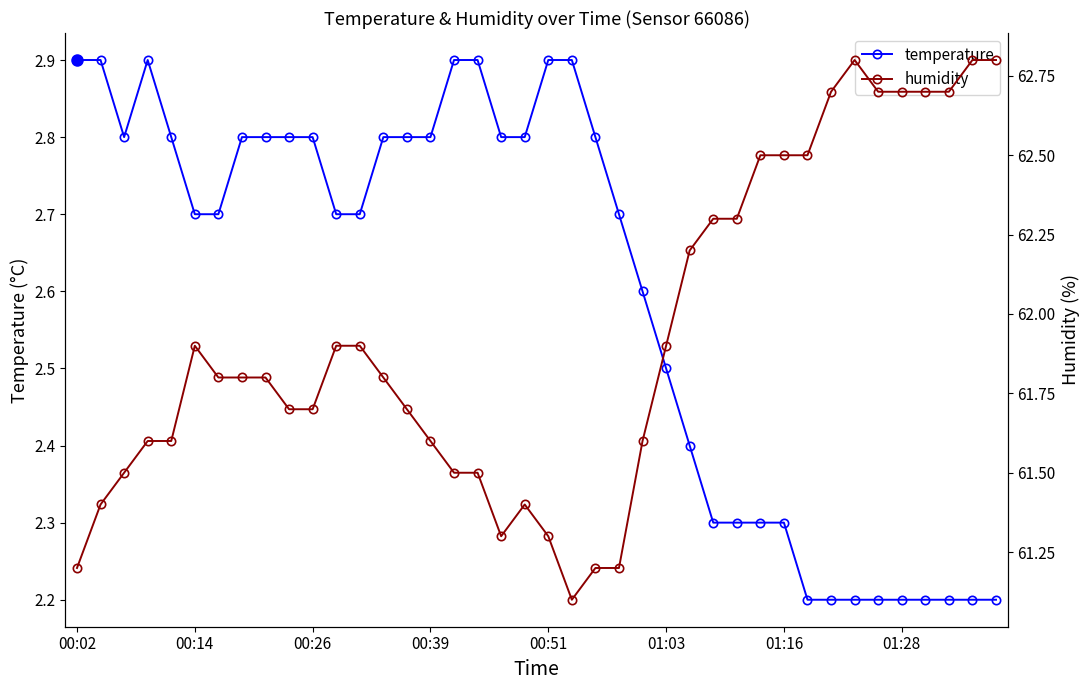

What is the average value of the temperature series?

2.6